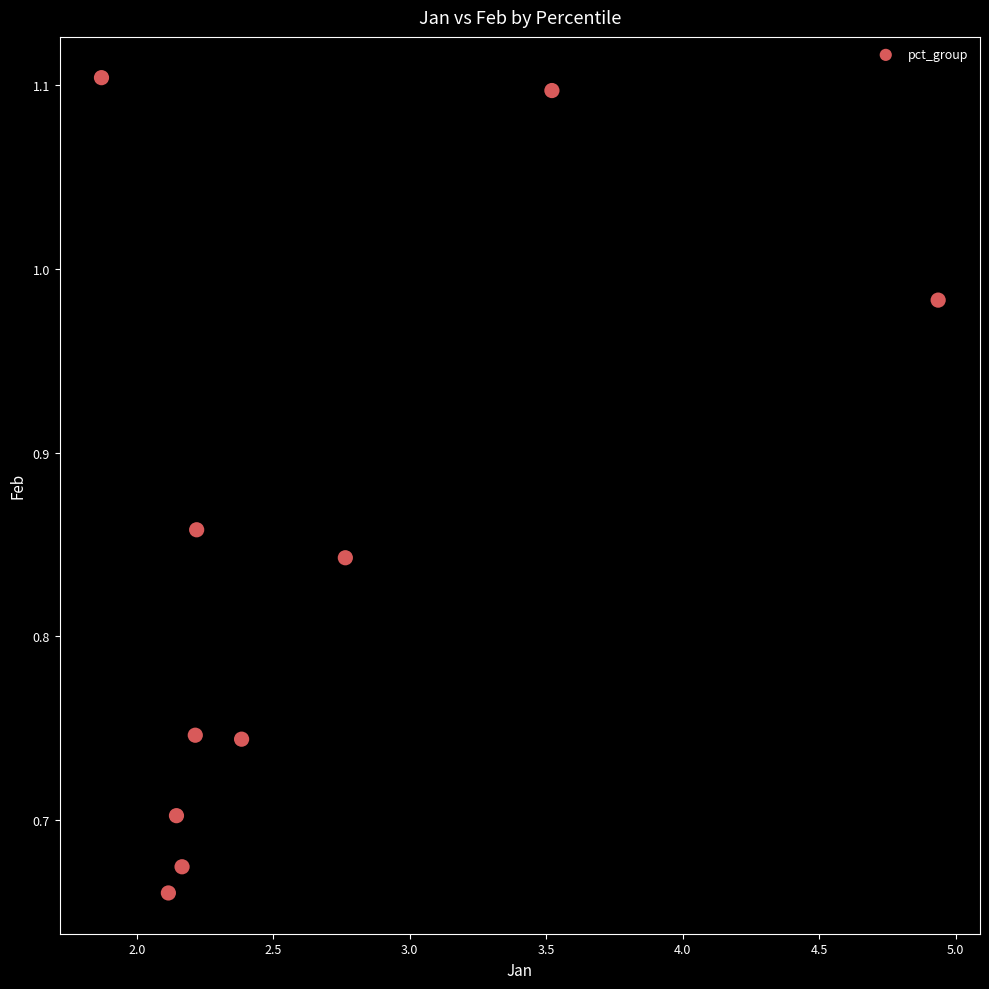

What is the range of X values (max minus min)?

3.1